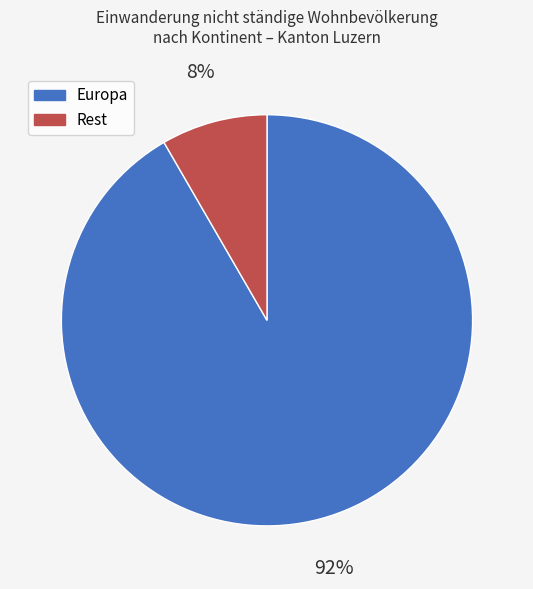

Which slice is the largest?

Europa